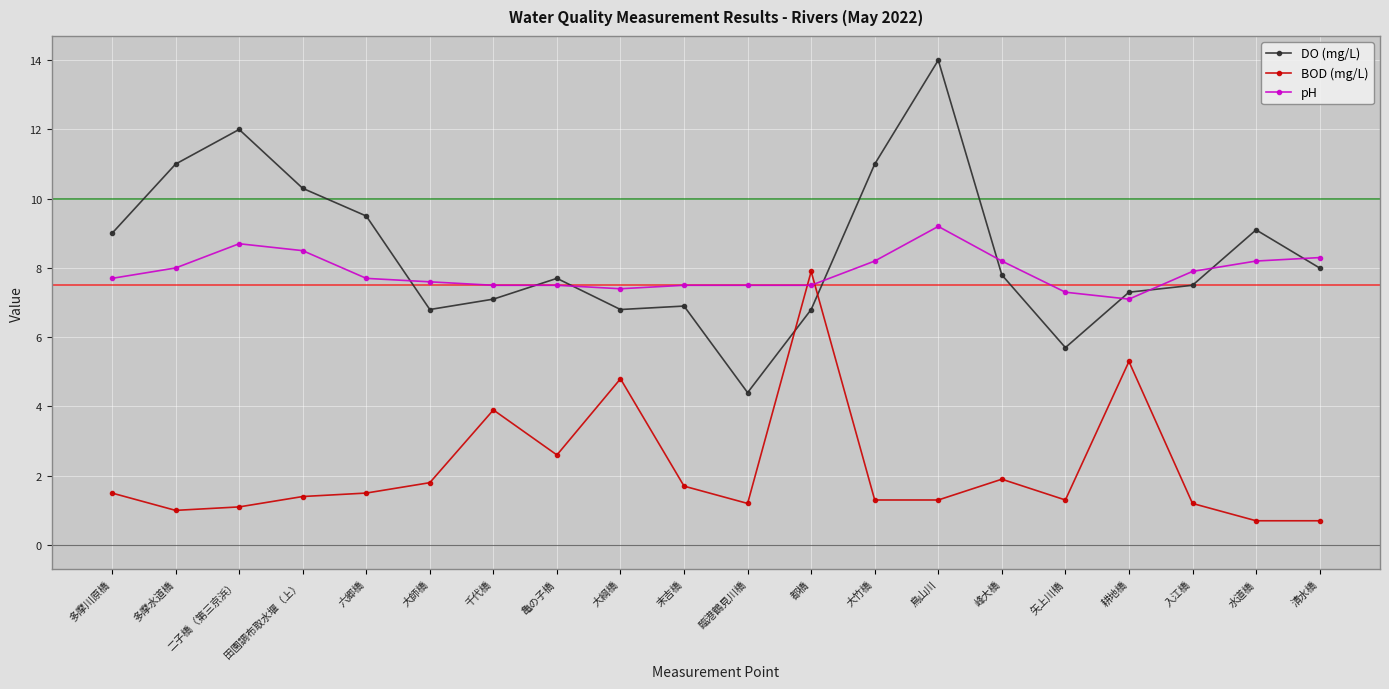

What is the difference between the second highest and minimum values in the DO (mg/L) series?

7.6